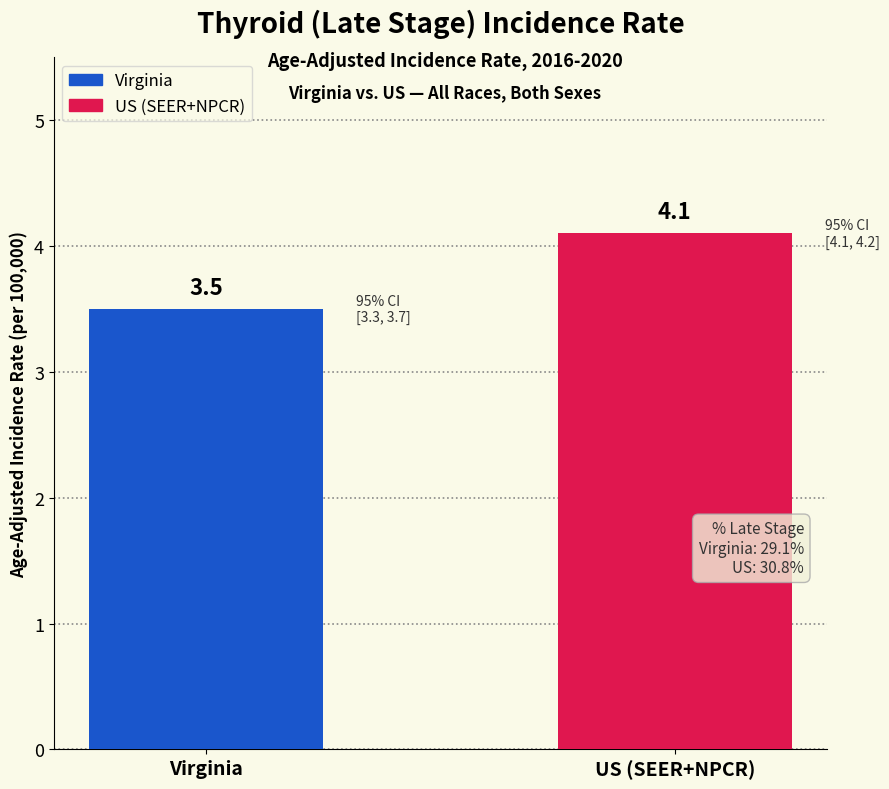

The chart shows a value of 4.1 at US (SEER+NPCR). True or false?

True